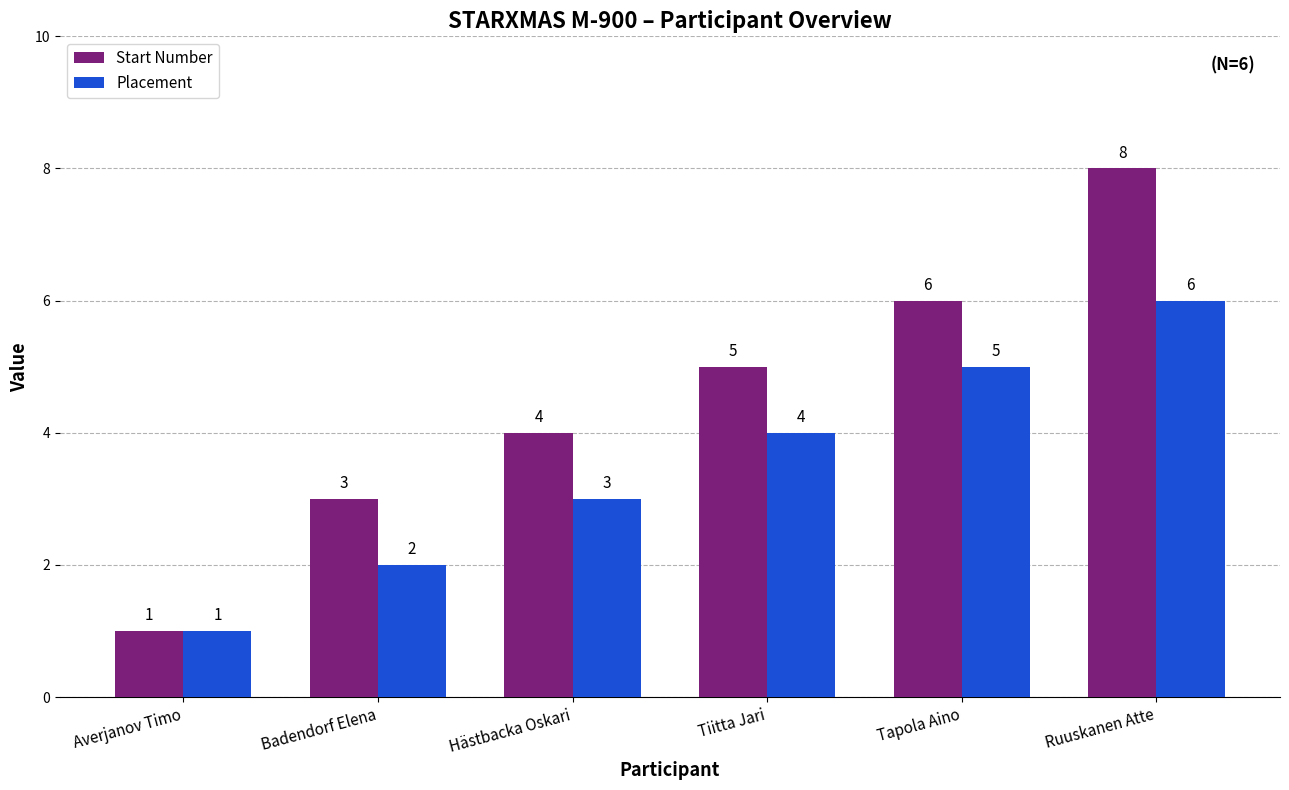

The Start Number series shows 7 at Tiitta Jari. True or false?

False